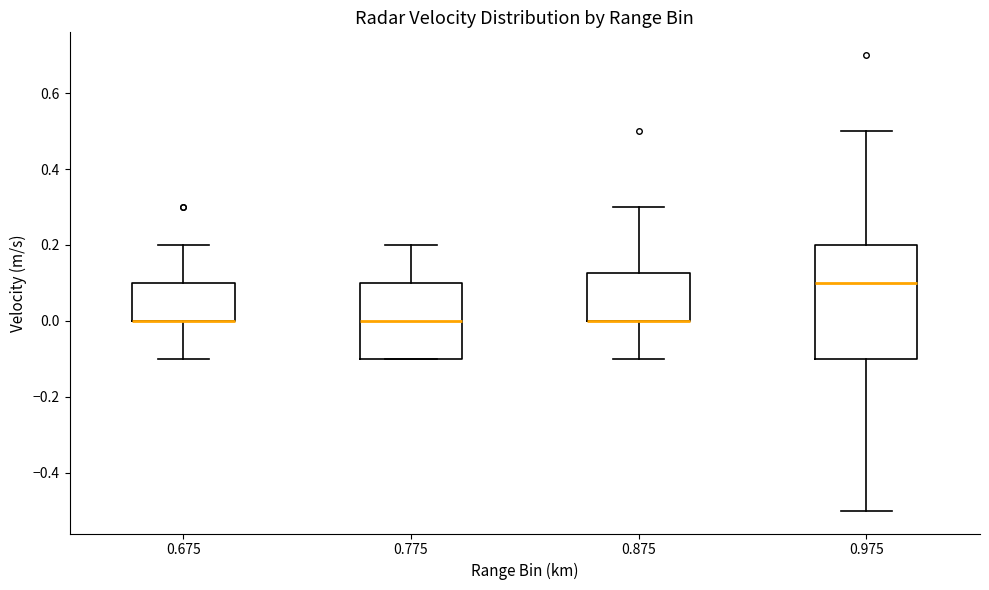

Reading left to right, transcribe this box plot: for each box, give where its median line is, the range the box spans, and where its two whiskers end, as read against the y-axis. The values are not printed on the chart, so give them approximately, as read against the axis.

0.675: median 0.00 (drawn on the box's lower edge), box 0.00 to 0.10, whiskers -0.10 to 0.20
0.775: median 0.00, box -0.10 to 0.10, whiskers -0.10 to 0.20
0.875: median 0.00 (drawn on the box's lower edge), box 0.00 to 0.12, whiskers -0.10 to 0.30
0.975: median 0.10, box -0.10 to 0.20, whiskers -0.50 to 0.50